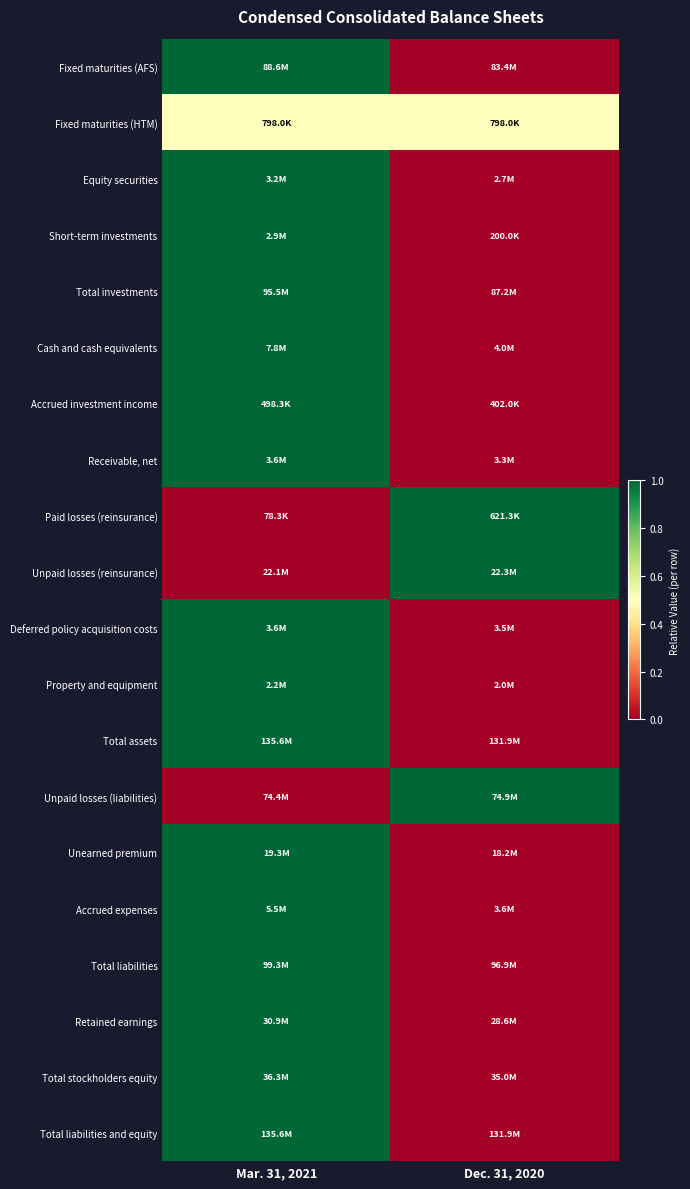

What is the spread (max minus min) of values at Mar. 31, 2021?

1.0